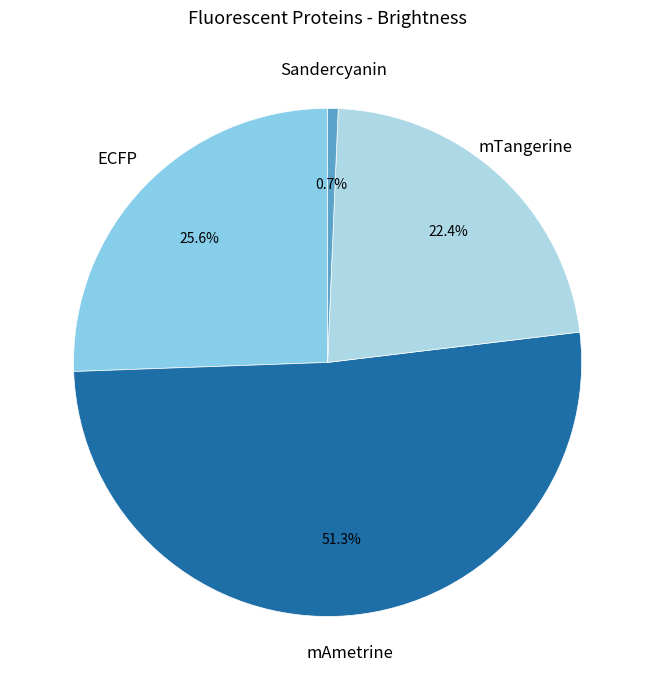

What is the ratio of the value at mAmetrine to the value at ECFP?

2.0